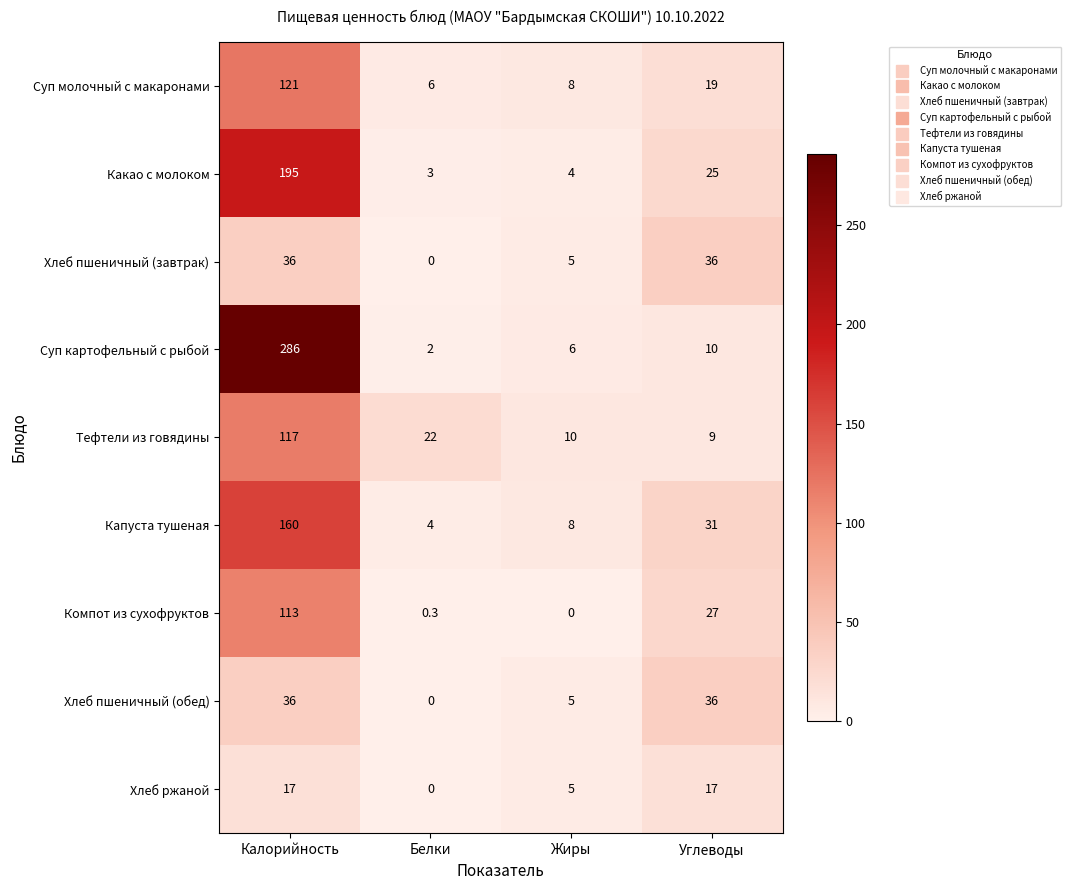

Which series has the largest range (max minus min)?

Суп картофельный с рыбой